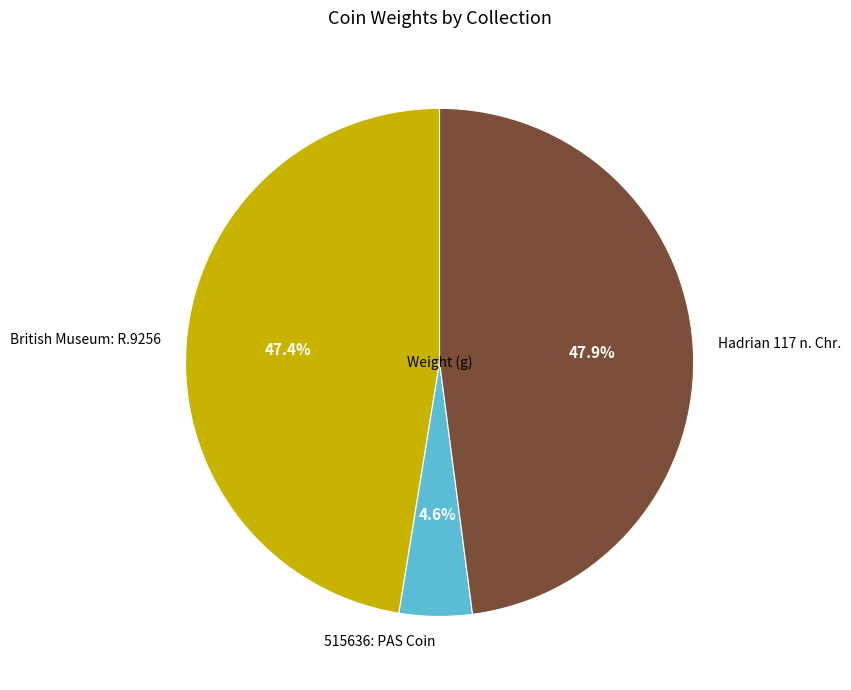

To the nearest percent, what is the average slice percentage?

33%